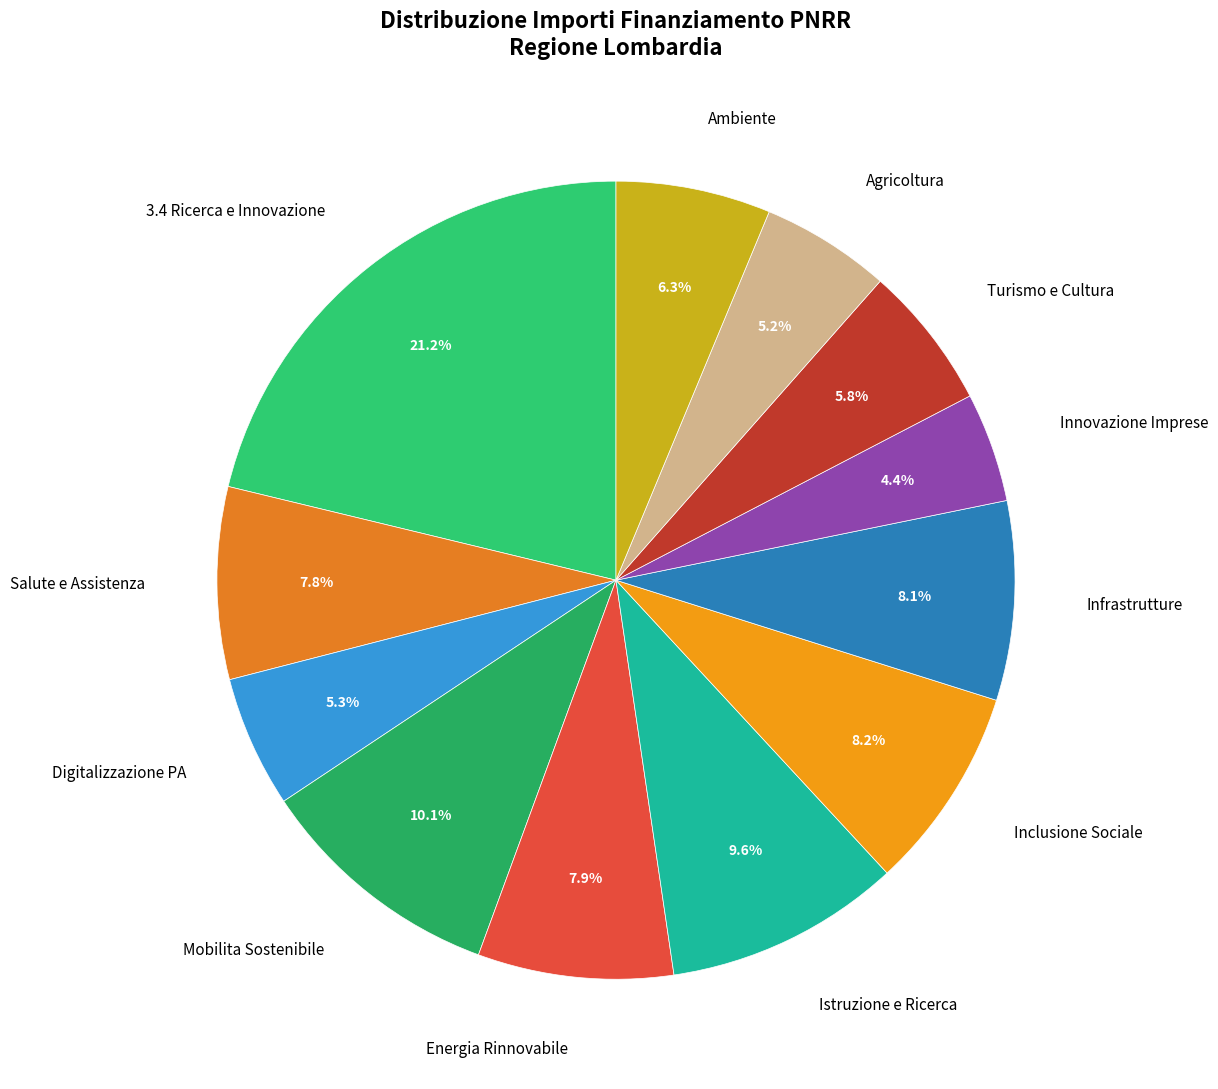

Approximately how many times larger is the value at Salute e Assistenza compared to Ambiente?

1.2